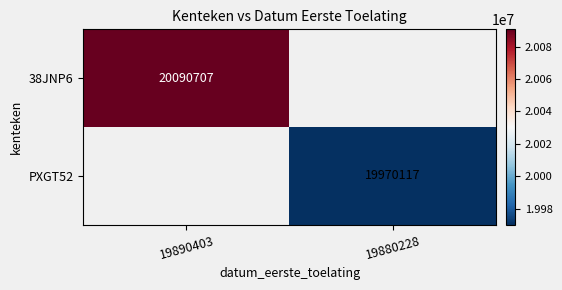

The 38JNP6 series shows 7604208 at 19890403. True or false?

False